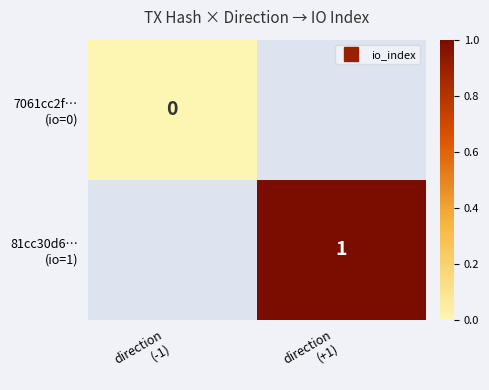

Which series has the widest spread of values?

7061cc2f… (io=0)